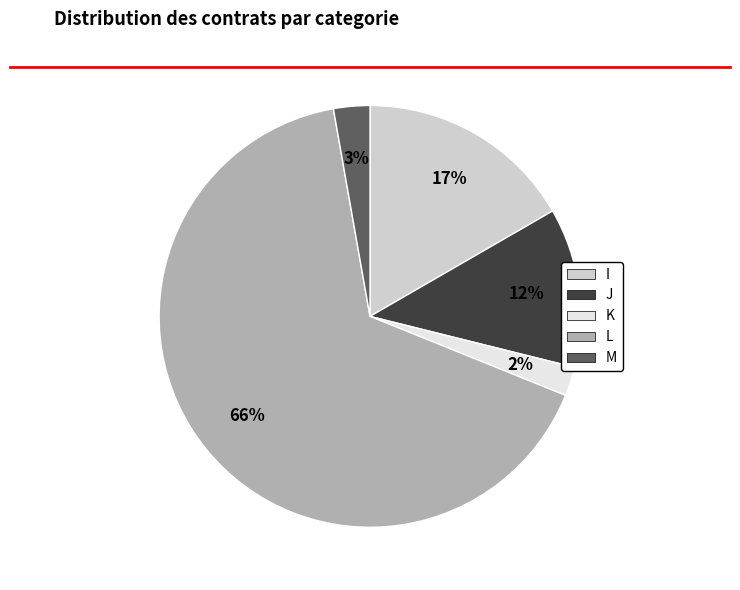

Is it true that J is 3% of the pie?

False